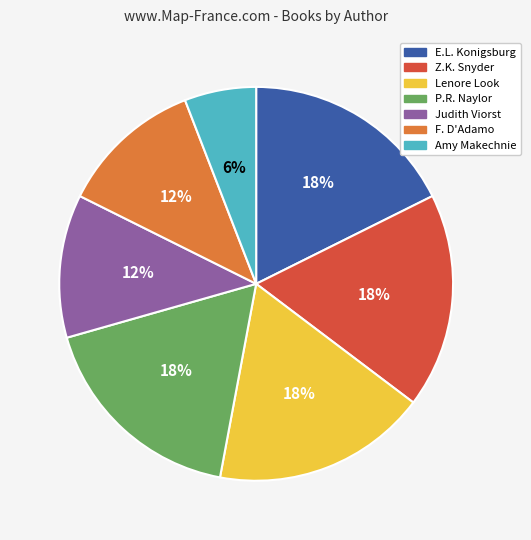

Is there any slice that represents more than half of the pie?

No